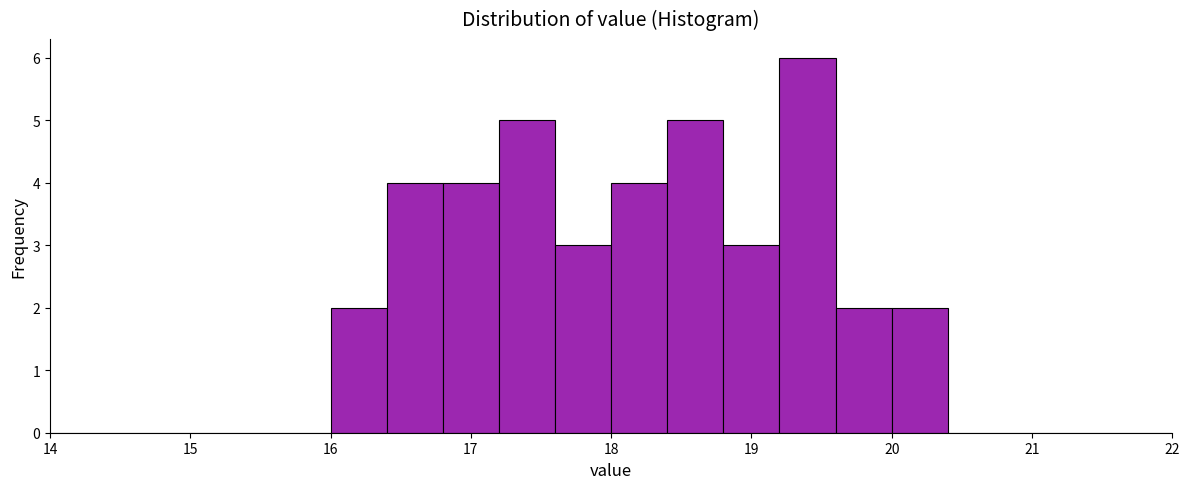

Reading left to right, list every bar in this chart as the range it spans on the x-axis followed by its height. The values are not printed on the chart, so give them approximately, as read against the axis.

14.0 to 14.4: 0
14.4 to 14.8: 0
14.8 to 15.2: 0
15.2 to 15.6: 0
15.6 to 16.0: 0
16.0 to 16.4: 2
16.4 to 16.8: 4
16.8 to 17.2: 4
17.2 to 17.6: 5
17.6 to 18.0: 3
18.0 to 18.4: 4
18.4 to 18.8: 5
18.8 to 19.2: 3
19.2 to 19.6: 6
19.6 to 20.0: 2
20.0 to 20.4: 2
20.4 to 20.8: 0
20.8 to 21.2: 0
21.2 to 21.6: 0
21.6 to 22.0: 0